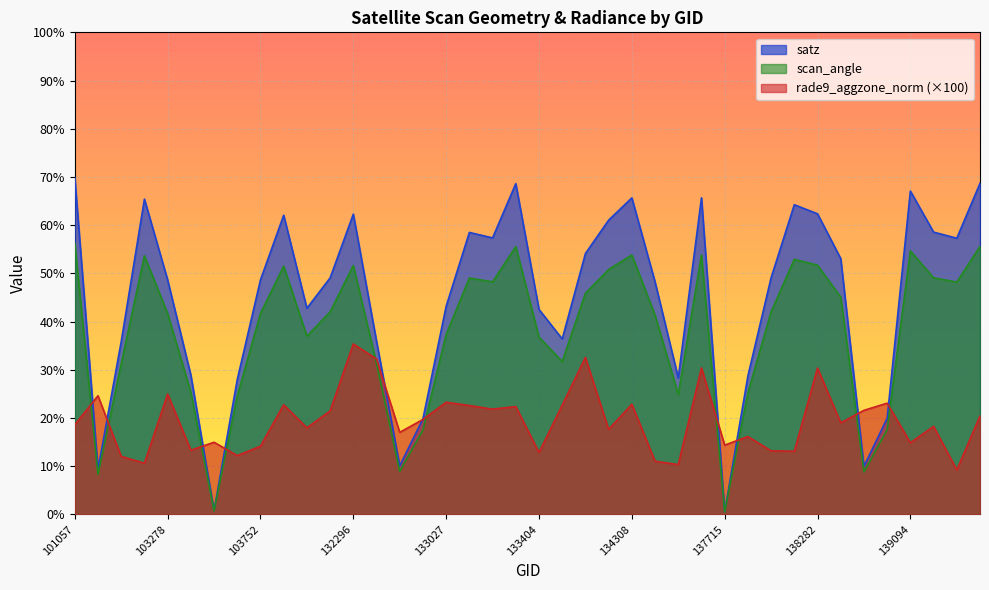

How many lines are shown in the chart?

3